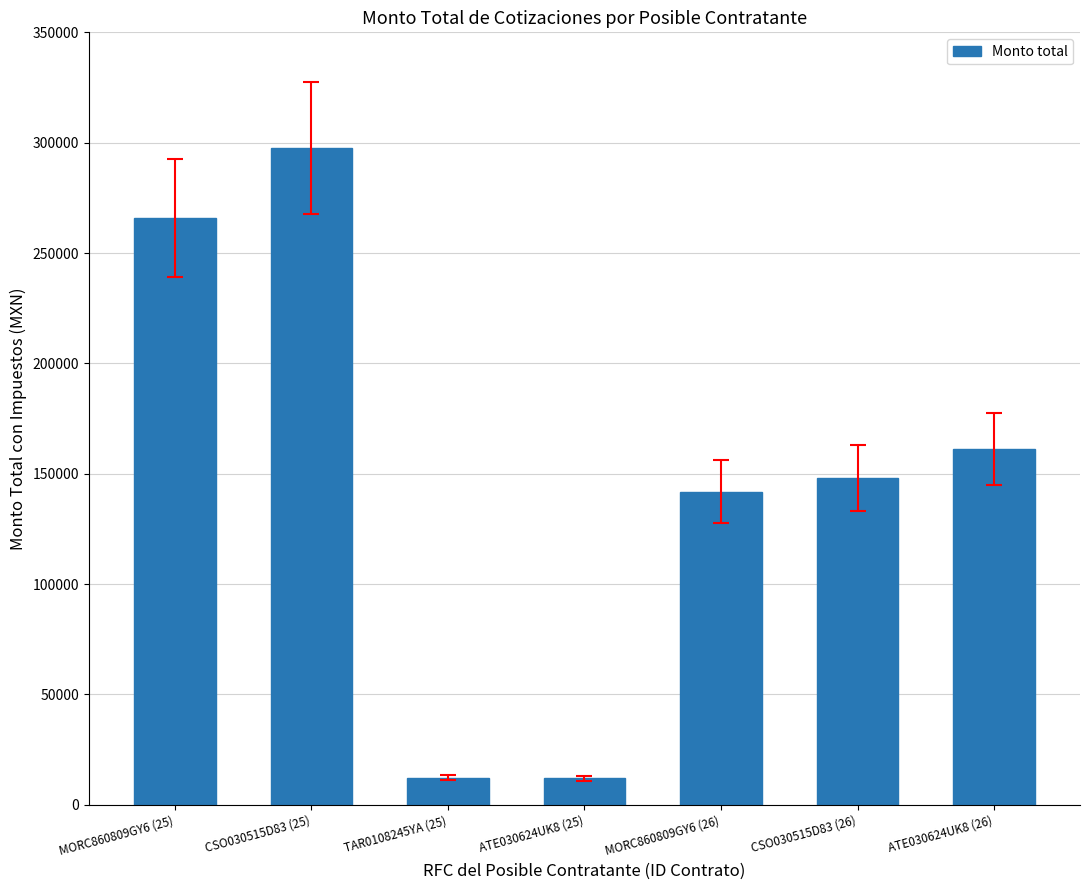

What is the greatest value displayed?

297644.4